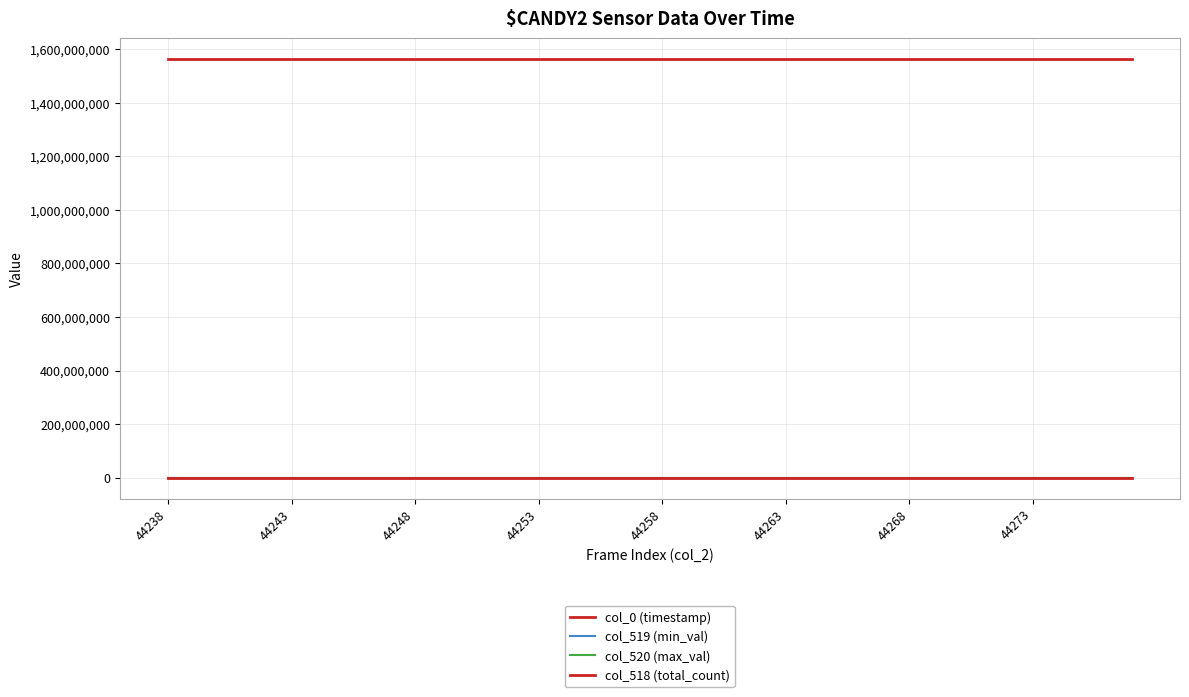

What is the value of the col_519 (min_val) point at the 40th from the left?

23590.0